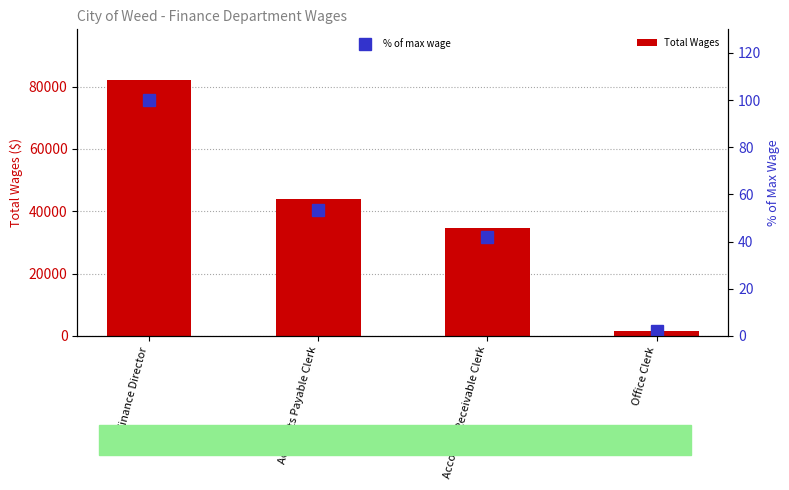

At Office Clerk, list the series in order from largest to smallest.

Total Wages, % of max wage